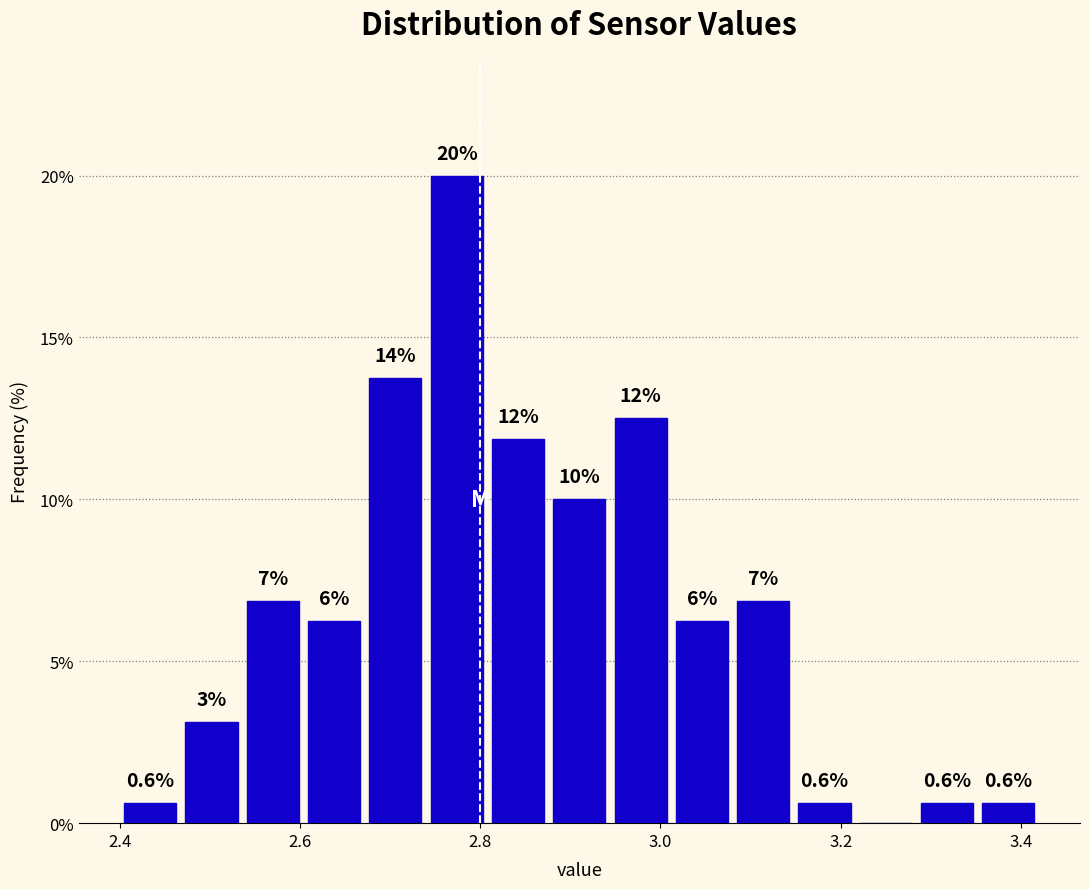

Around what value on the x-axis is the tallest bar? Give the approximate position of its centre, as read against the axis.

2.78